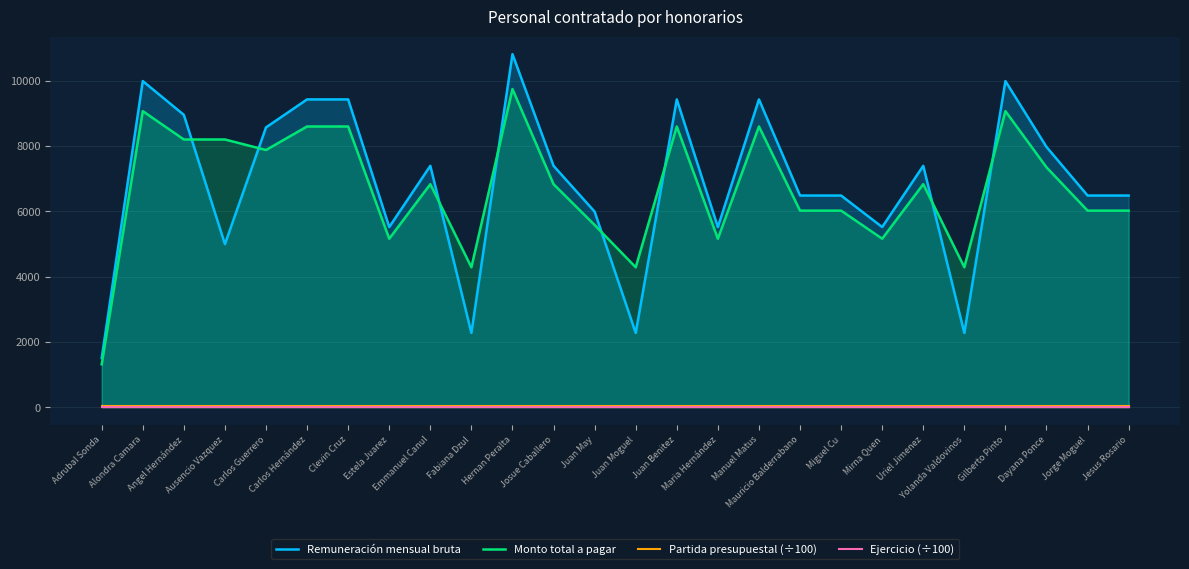

What is the maximum value shown in the chart?

10808.0